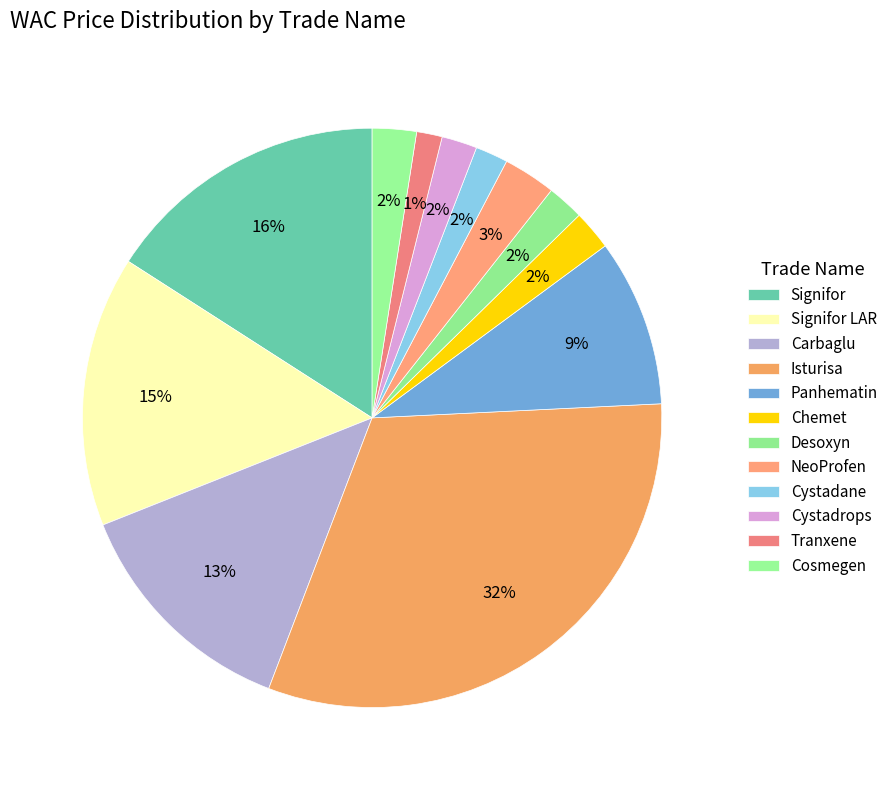

Count the number of slices in the pie.

12